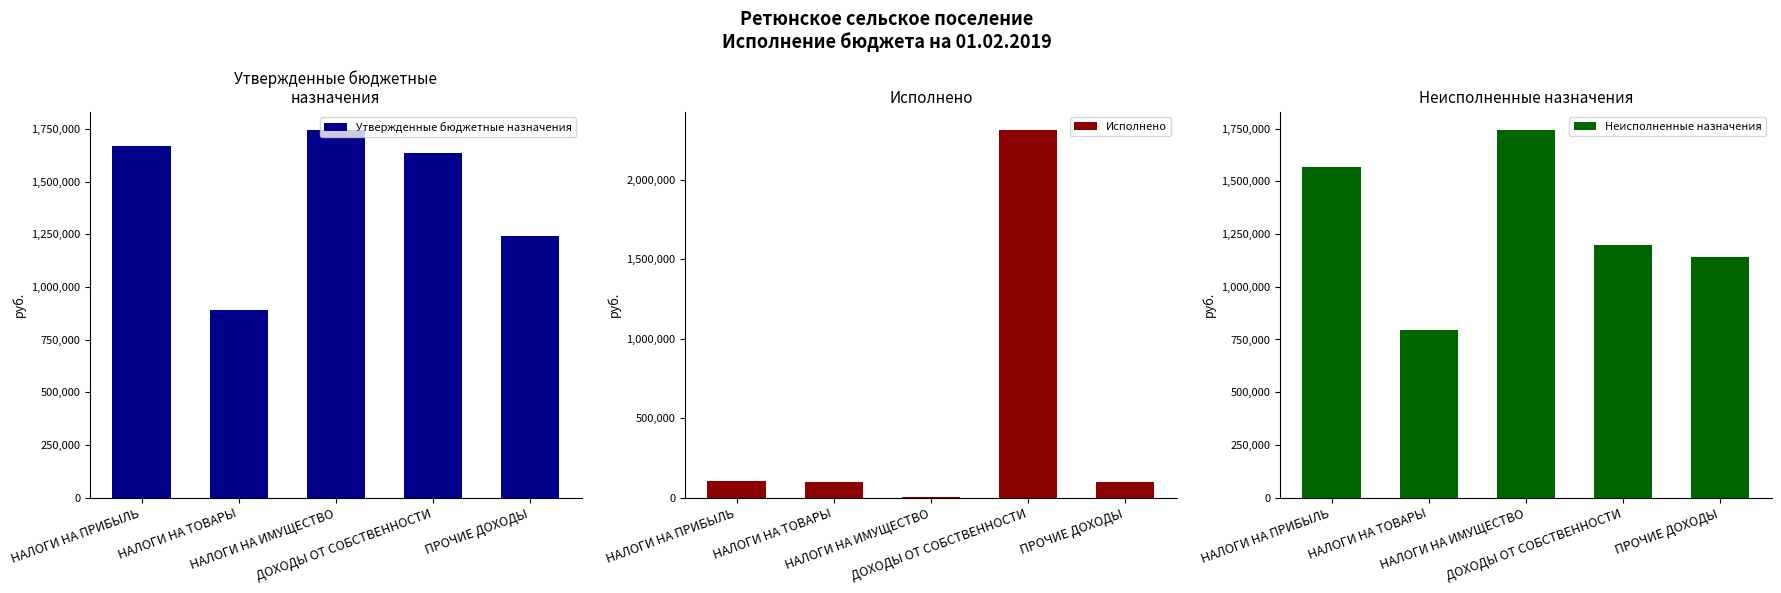

At which label does Утвержденные бюджетные назначения reach its peak?

НАЛОГИ НА ИМУЩЕСТВО